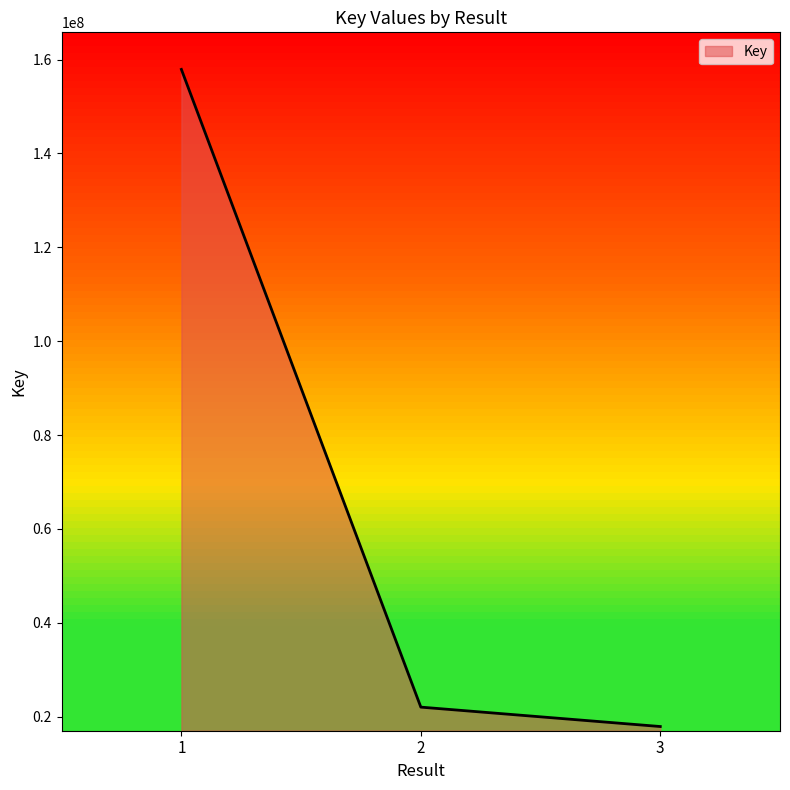

Where does the data first go above 22011159?

1